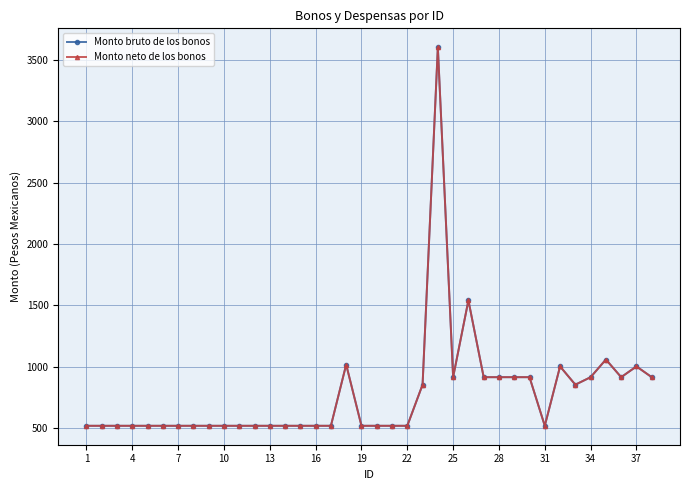

Is this an area chart (filled region under the line)?

No